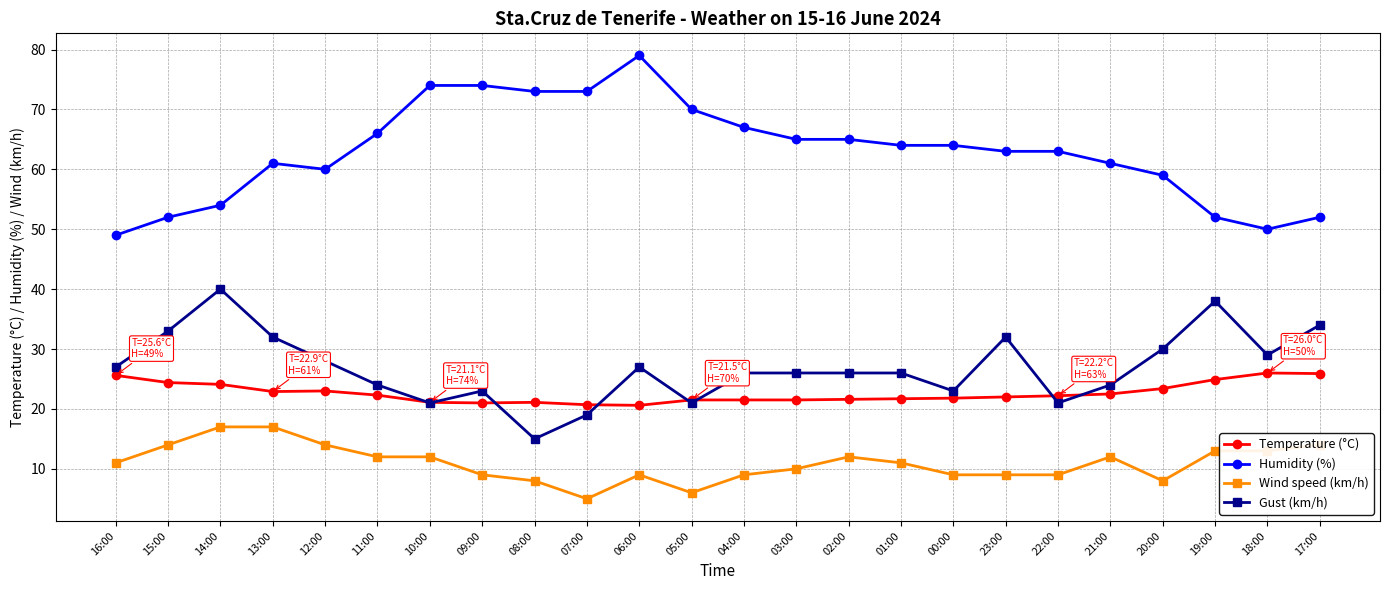

What is the sum of the Humidity (%) values at 08:00 and 20:00?

132.0